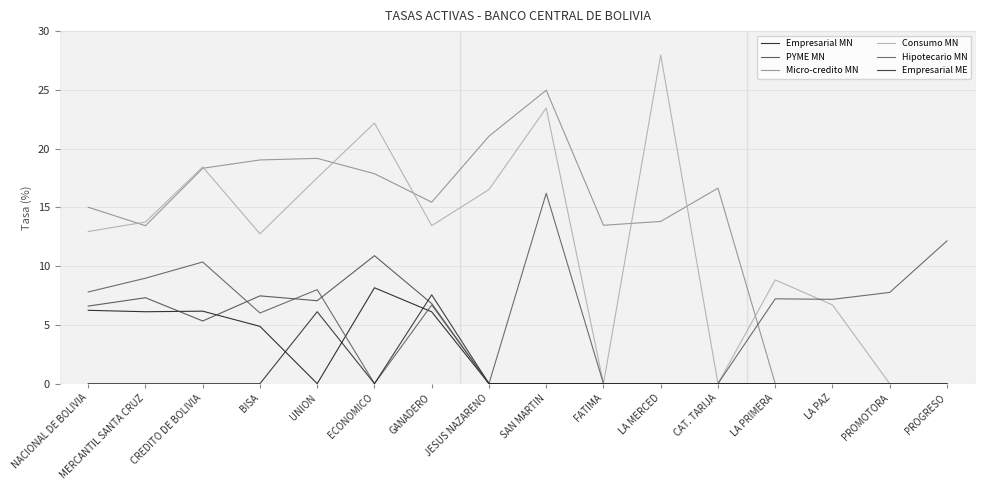

What is the label of the 9th point from the left?

SAN MARTIN